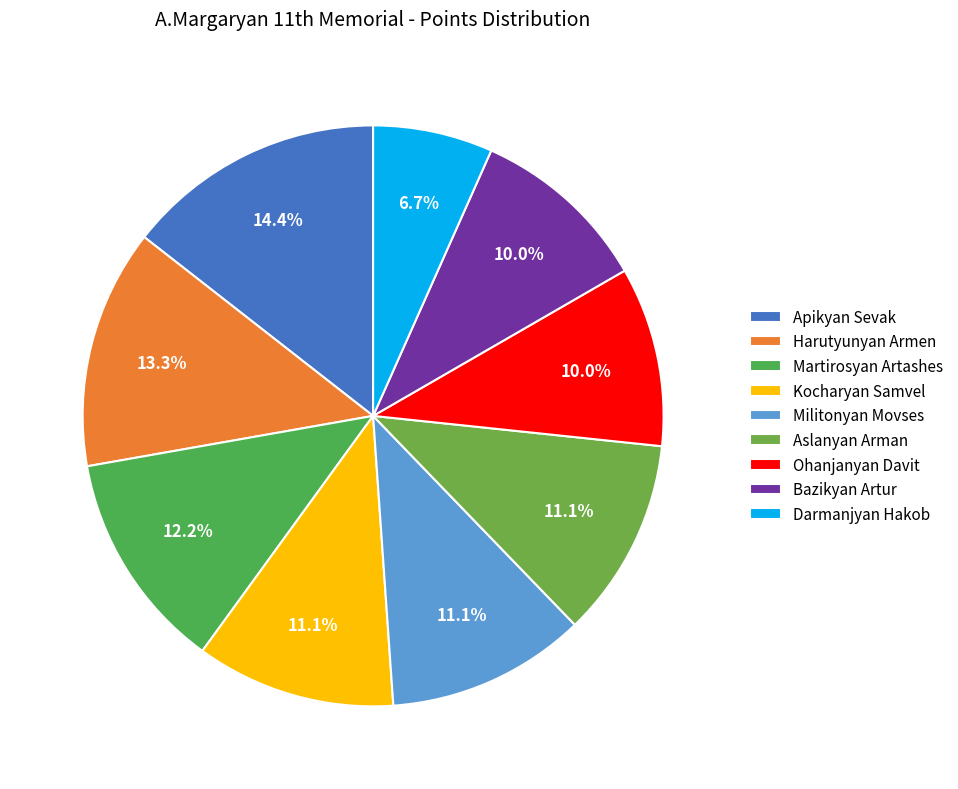

Which slice is the largest?

Apikyan Sevak